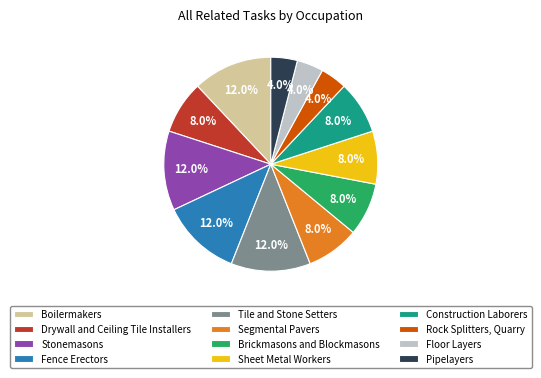

To the nearest percent, what is the combined percentage of Stonemasons and Floor Layers?

16%